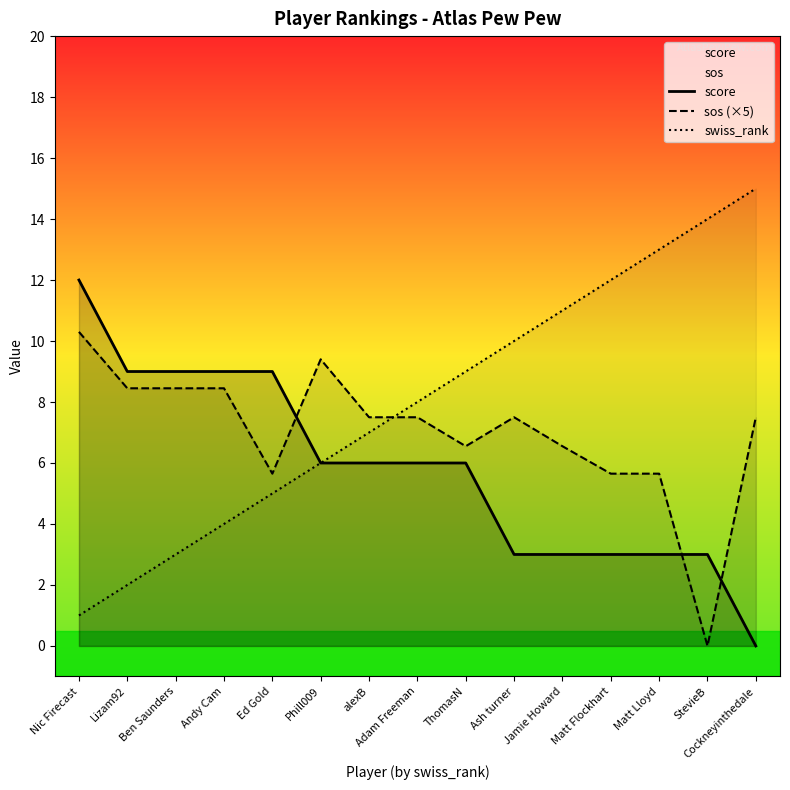

What is the label of the 2nd point from the right?

StevieB